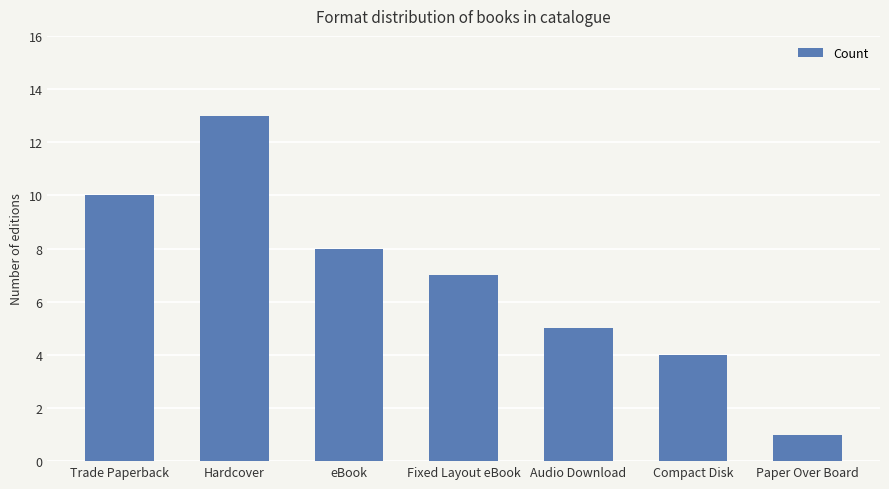

At which label is the value closest to 7?

Fixed Layout eBook